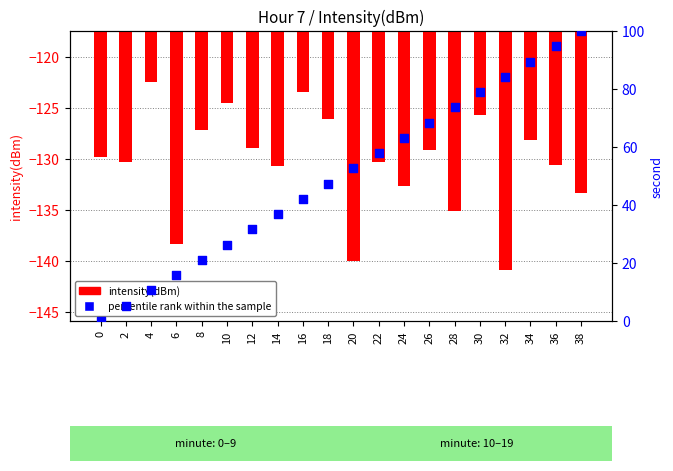

Which series reaches the maximum Y coordinate?

percentile rank within the sample